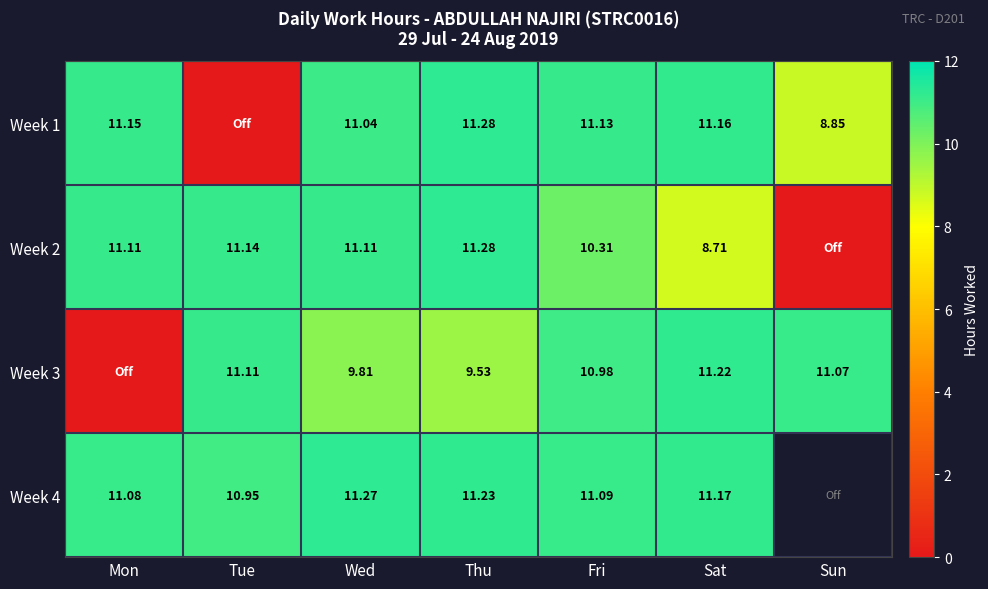

How many distinct data groups are displayed?

4